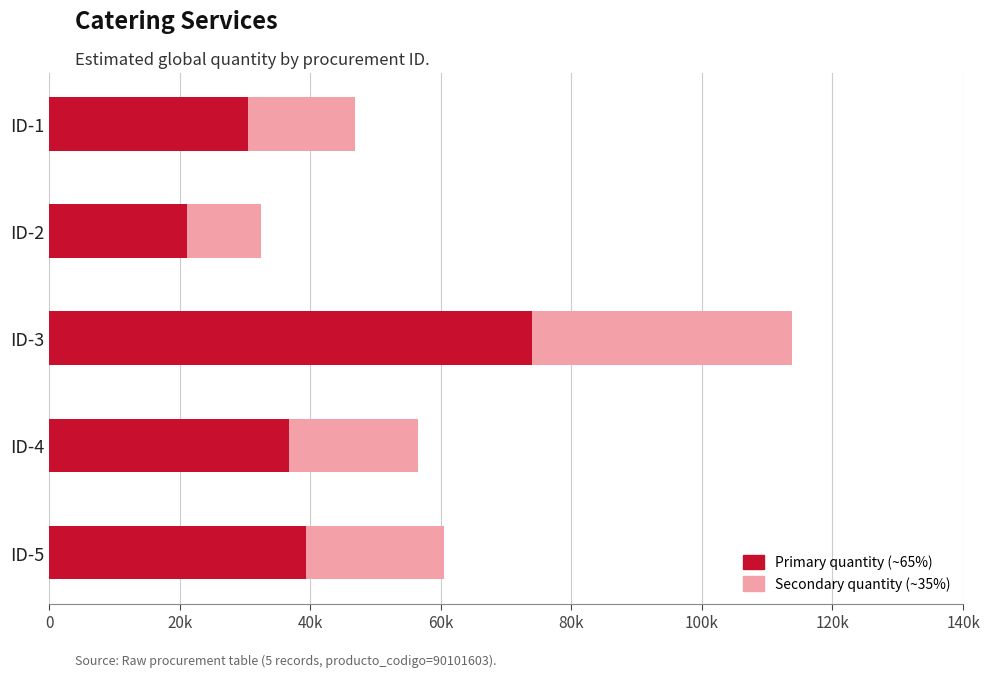

Count the number of categories in the chart.

5